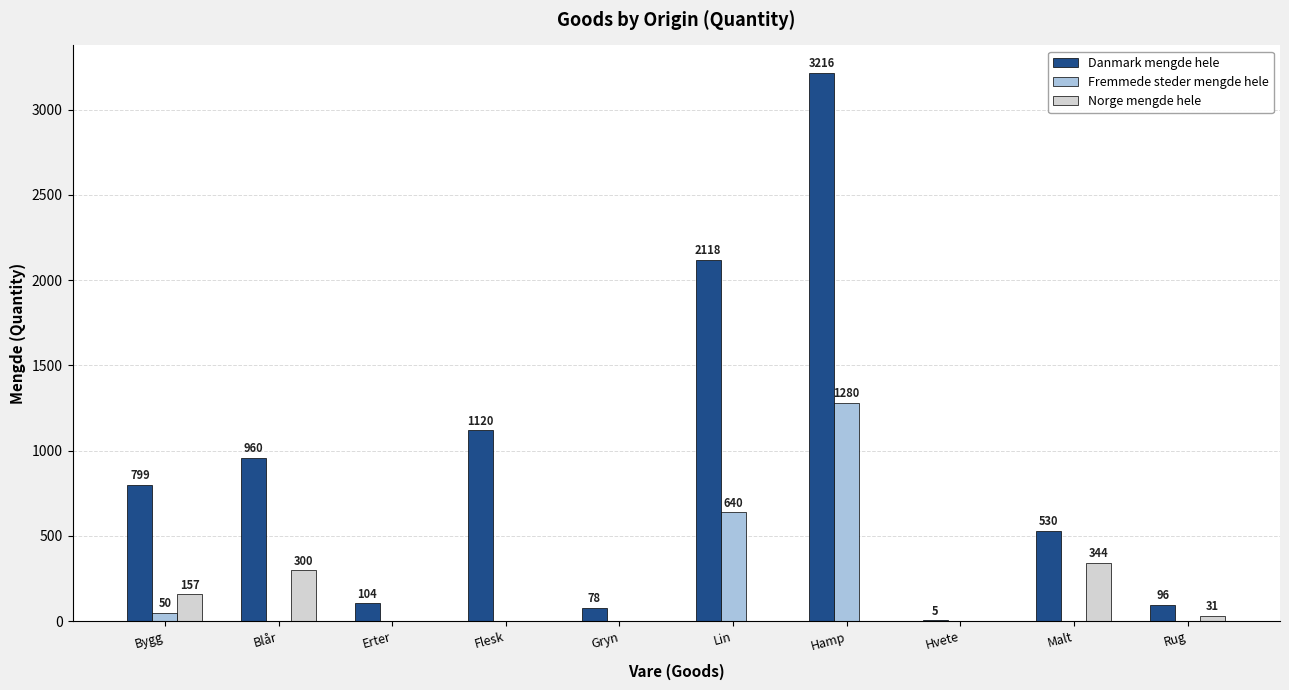

At which label is Danmark mengde hele closest to 1610?

Flesk